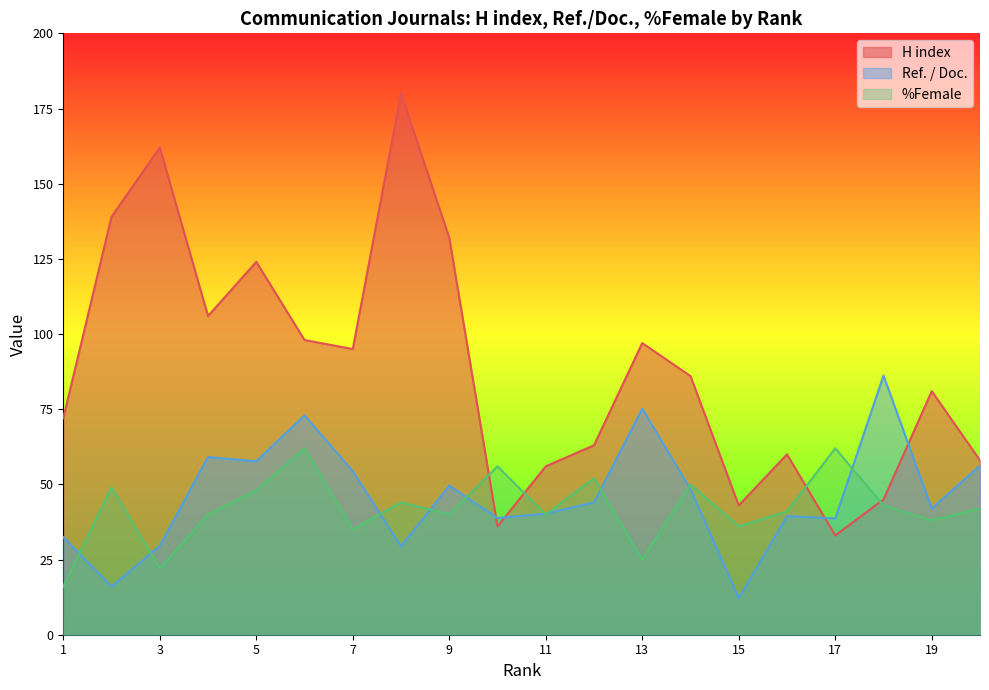

How many series are shown in this chart?

3